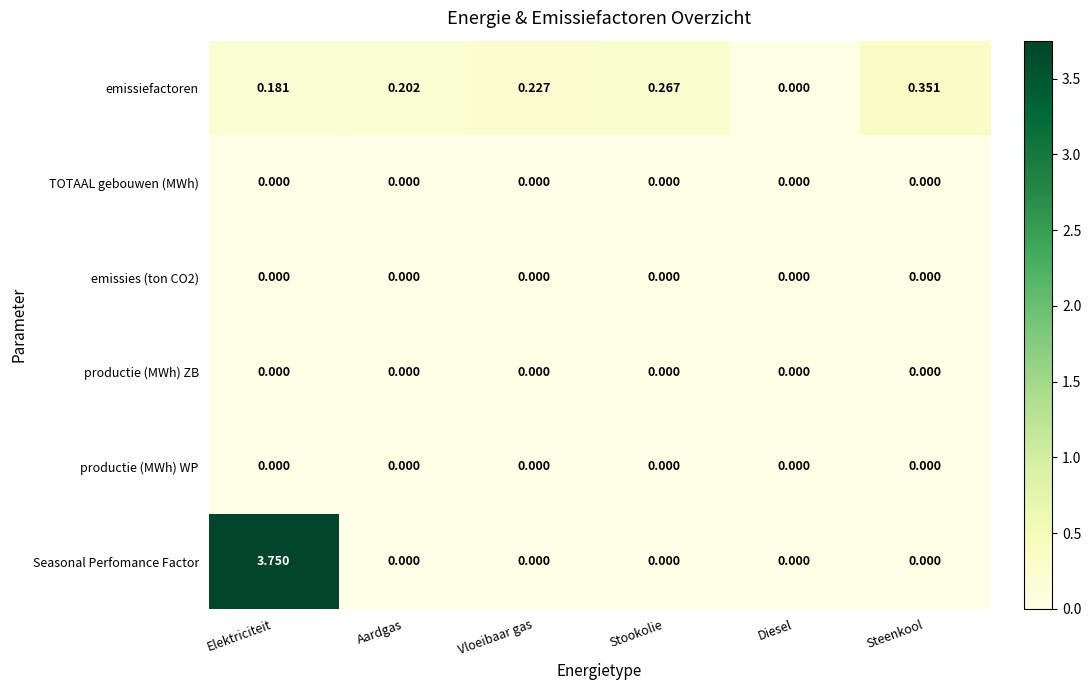

Which series has the largest total across all categories?

Seasonal Perfomance Factor